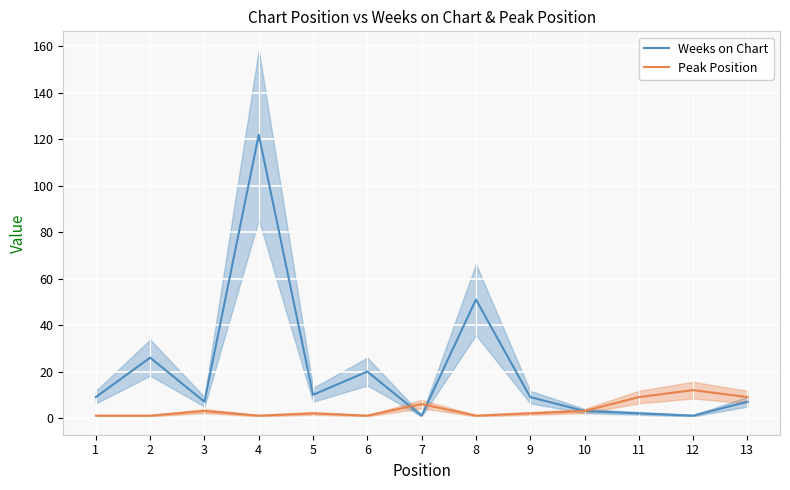

Is it true that Peak Position equals 4 at 13?

False